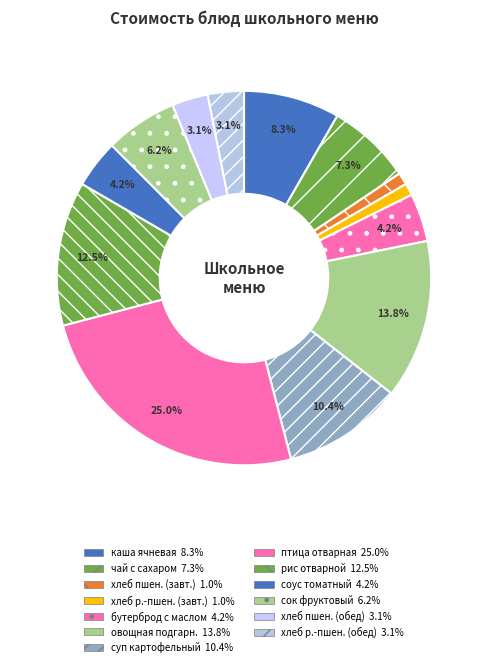

Rank the categories by value from highest to lowest.

птица отварная, овощная подгарнировка, рис отварной, суп картофельный с макарон.изделиями, каша ячневая молочная вязкая, чай с сахаром, сок фруктовый, бутерброд с маслом, соус томатный, хлеб пшеничный (обед), хлеб ржано-пшеничный (обед), хлеб пшеничный (завтрак), хлеб ржано-пшеничный (завтрак)